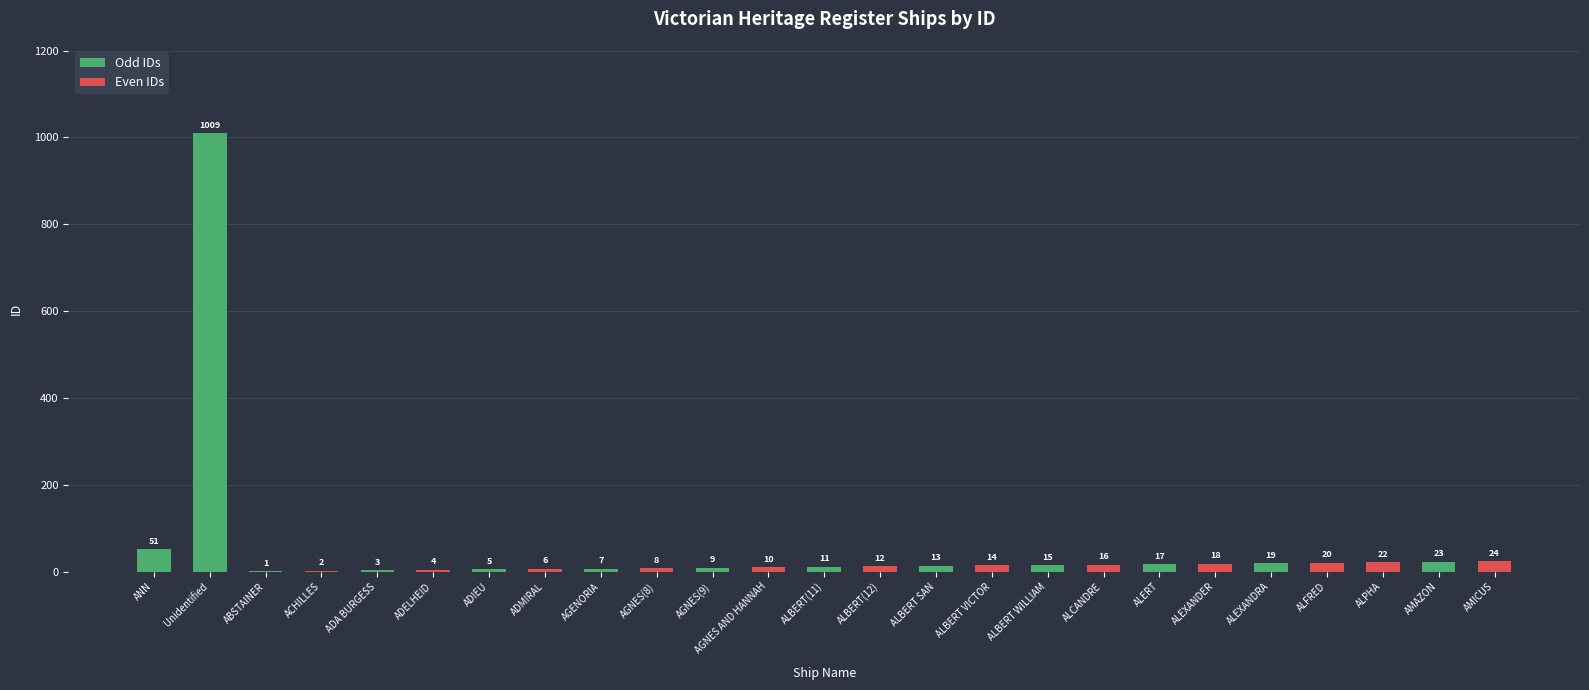

What is the difference between the values at Unidentified and ALERT?

992